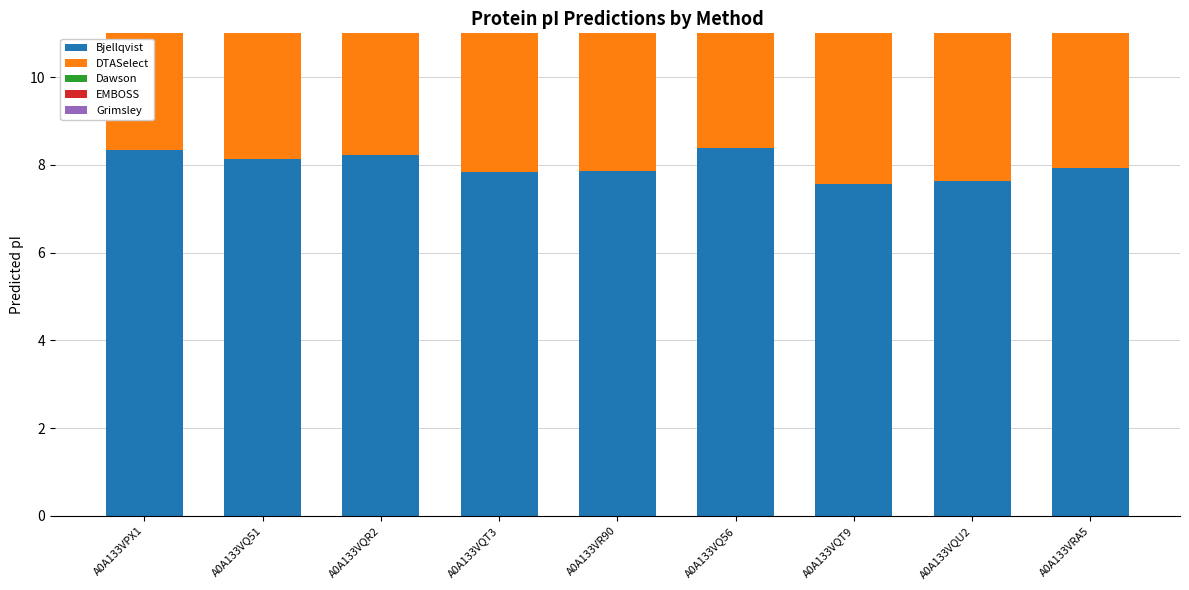

Which series has the largest total across all categories?

EMBOSS